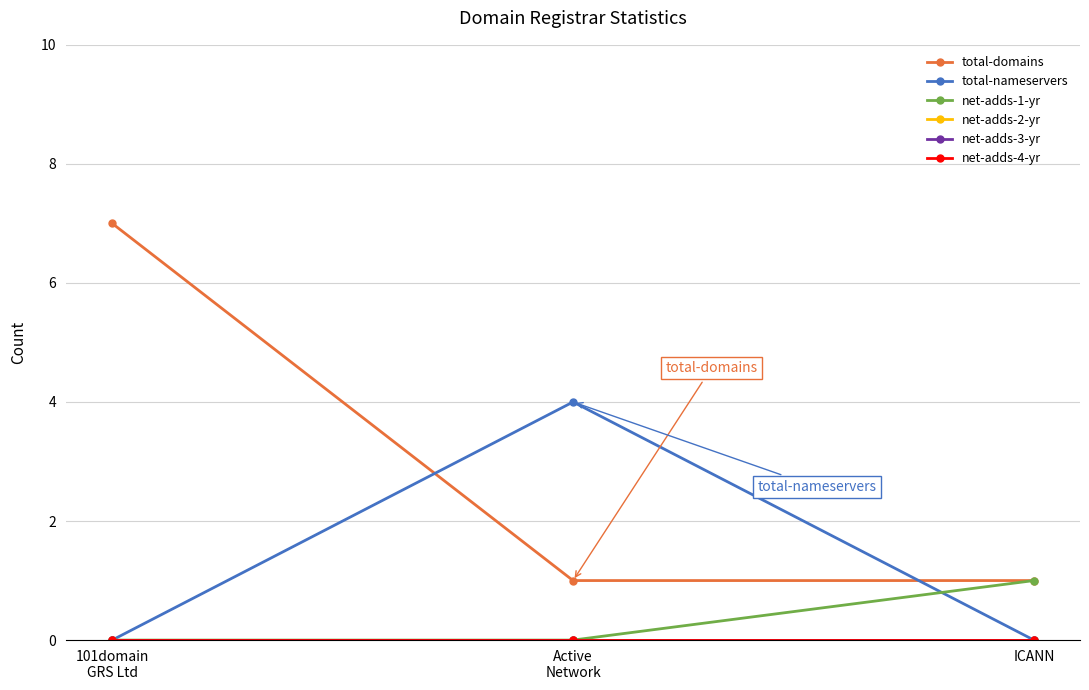

Is this an area chart (filled region under the line)?

No